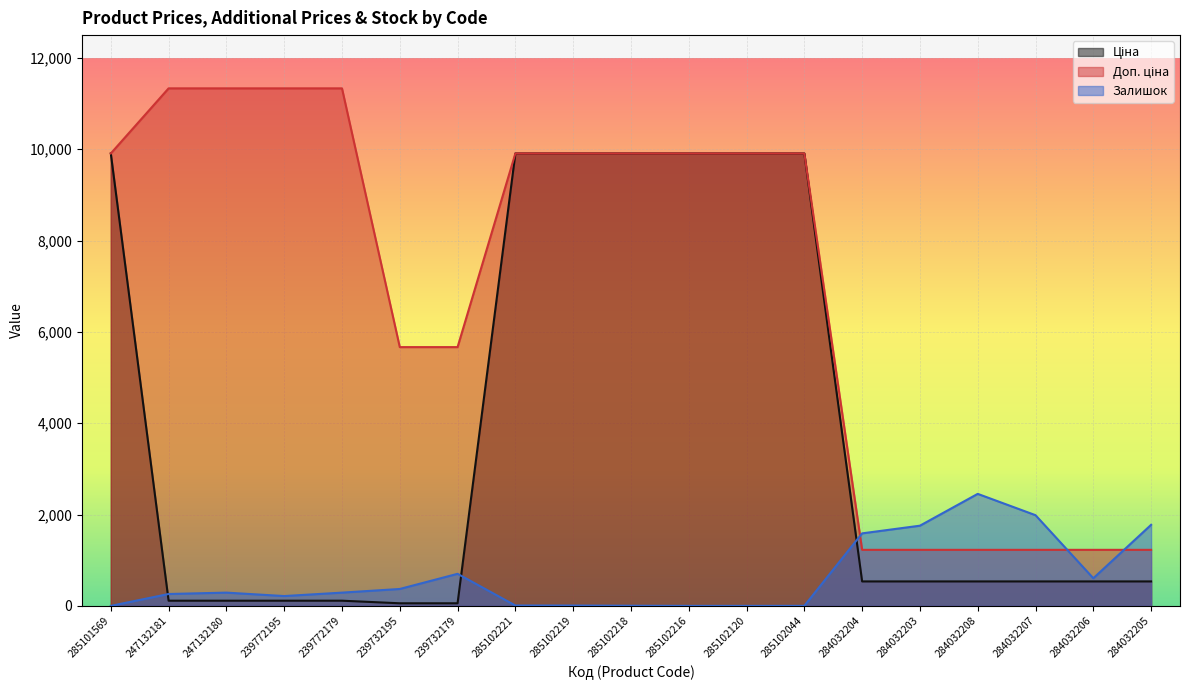

Is the value of Доп. ціна at 239732195 greater than the value of Ціна at 284032205?

Yes